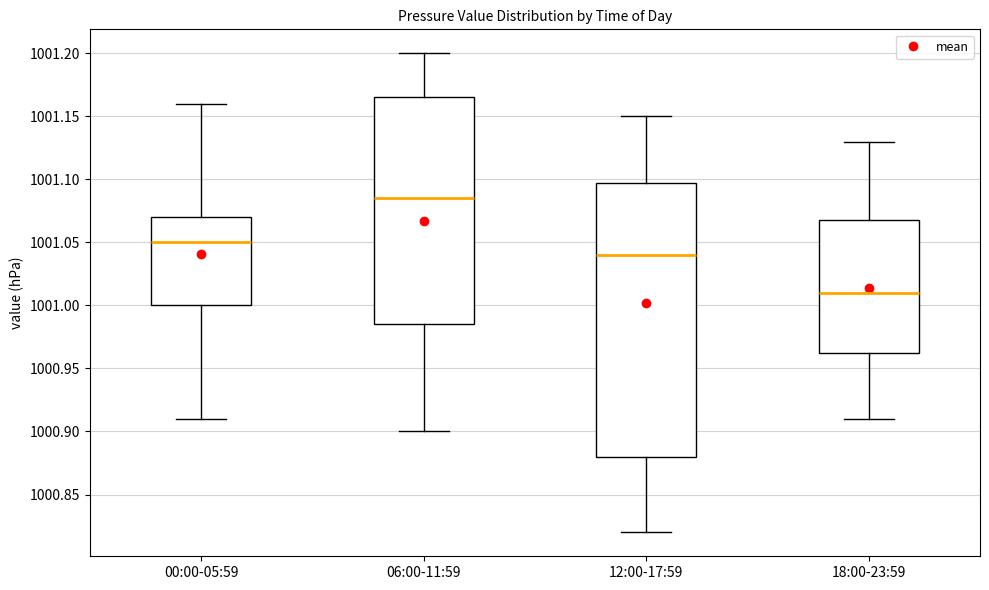

Which box has the lowest median line?

18:00-23:59